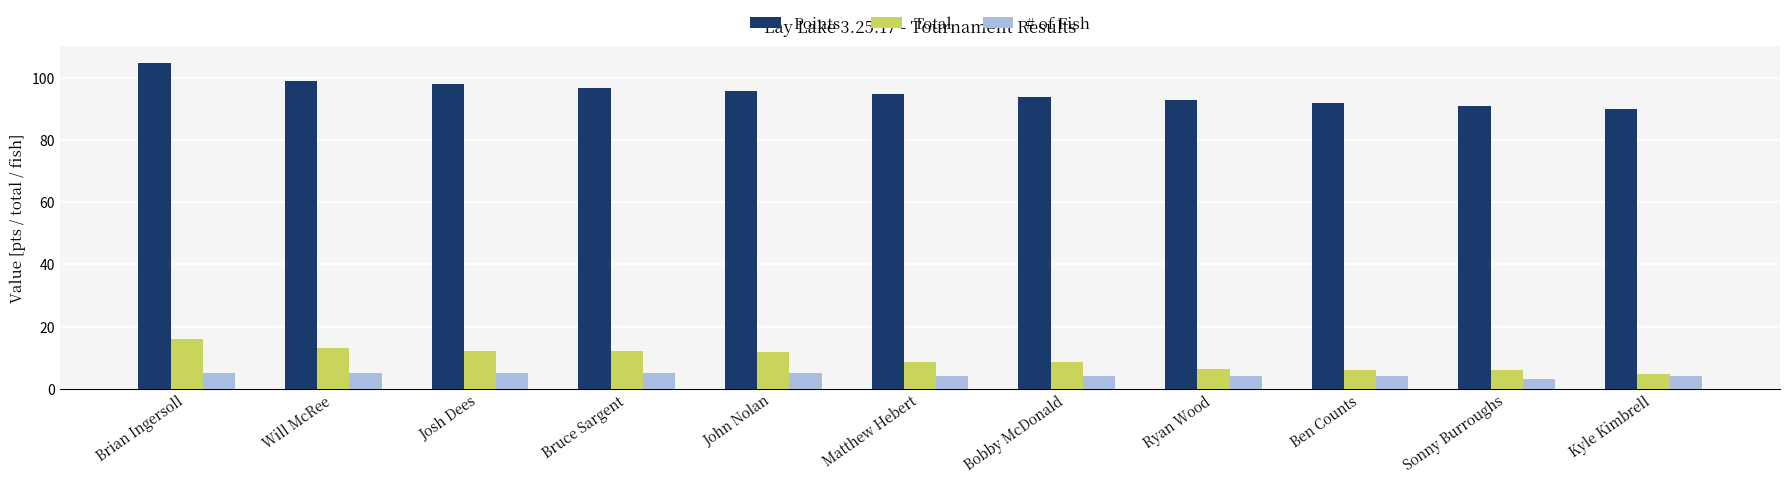

At how many categories does at least one series exceed 63?

11